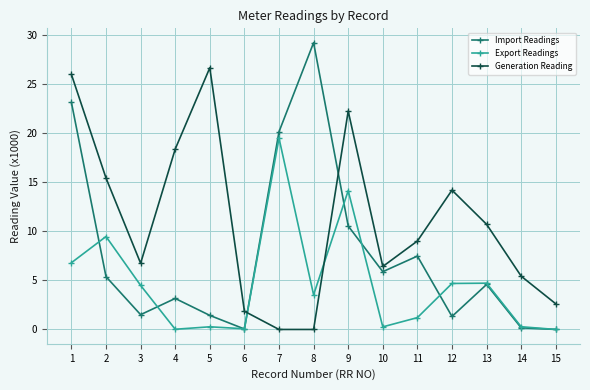

Which series has the largest total across all categories?

Generation Reading